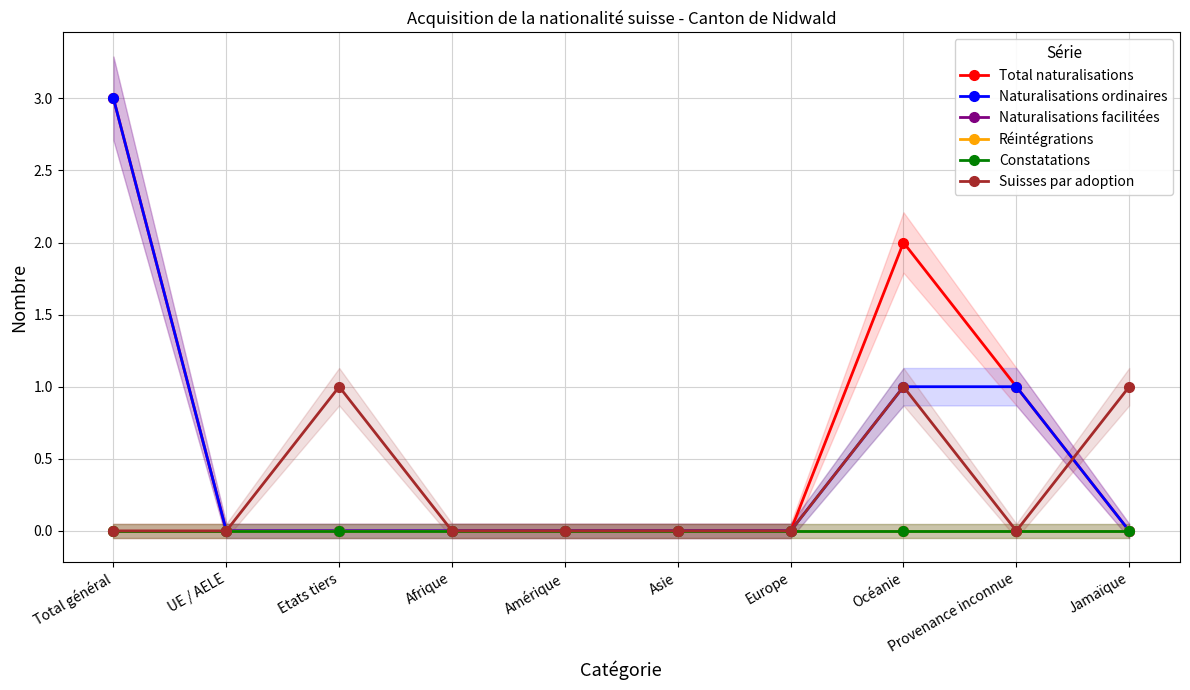

How many interior local peaks does the Total naturalisations series have?

1